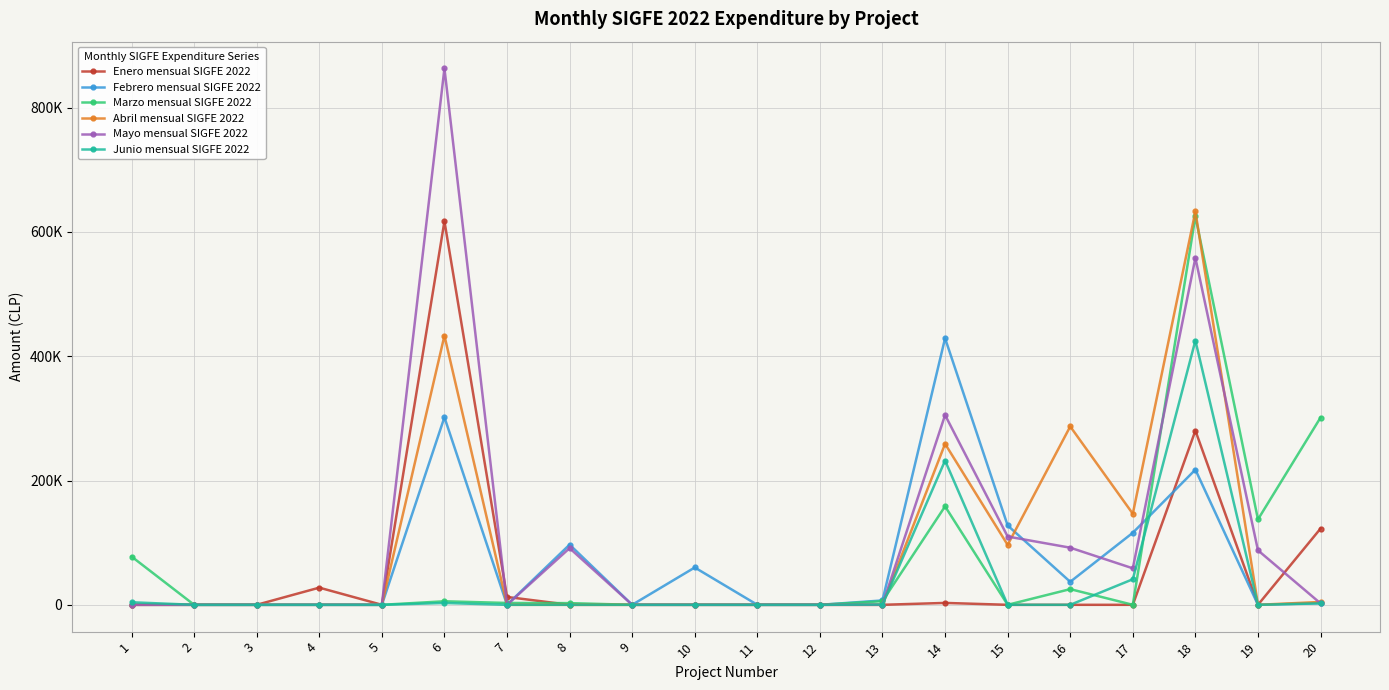

What are all the series names shown in the legend?

Enero mensual SIGFE 2022, Febrero mensual SIGFE 2022, Marzo mensual SIGFE 2022, Abril mensual SIGFE 2022, Mayo mensual SIGFE 2022, Junio mensual SIGFE 2022